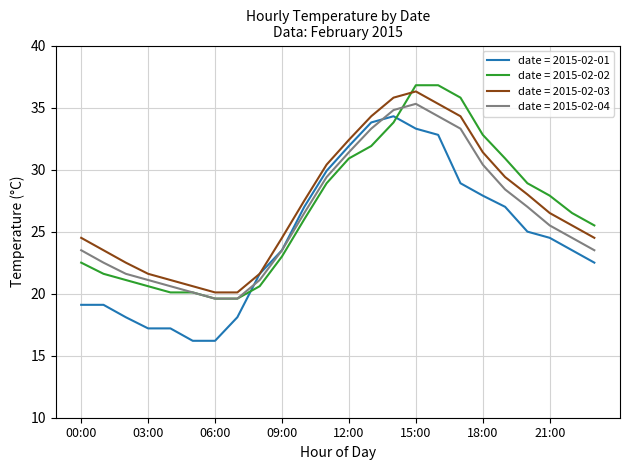

At how many categories does at least one series exceed 22?

18